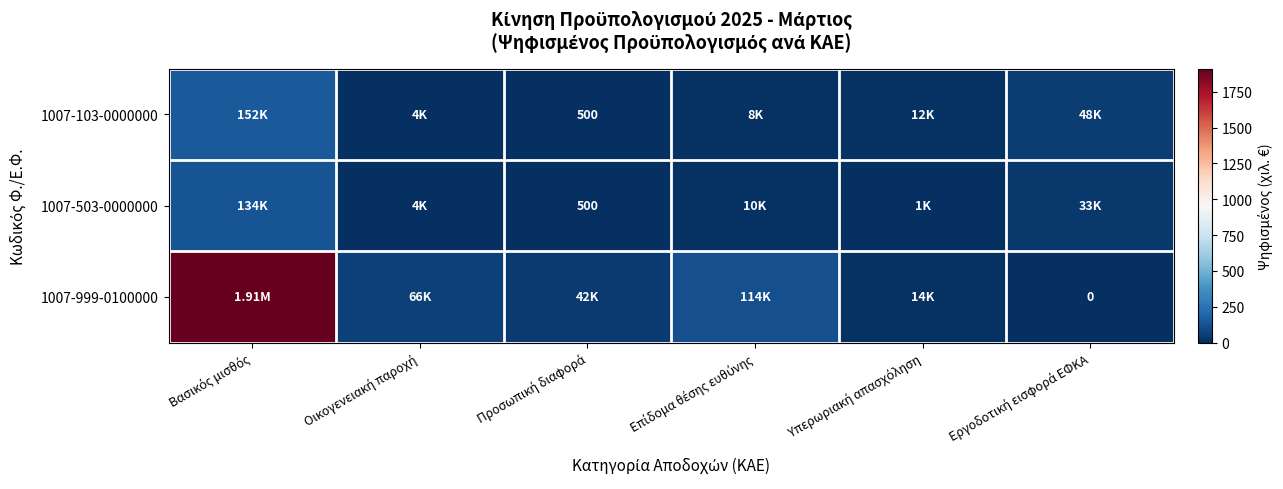

How many data points in 1007-503-0000000 are above 9?

3